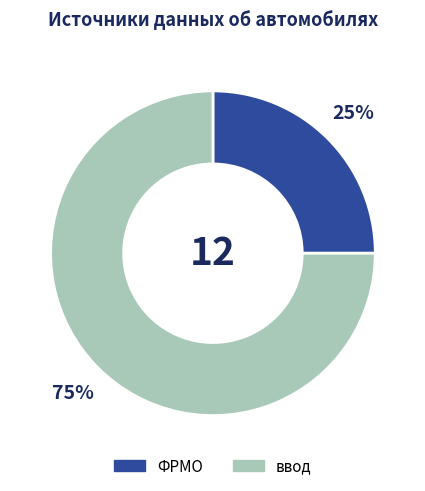

Between ввод and ФРМО, which is larger?

ввод